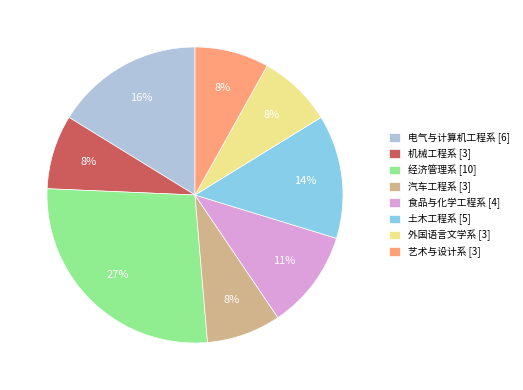

How many slices are in this pie chart?

8